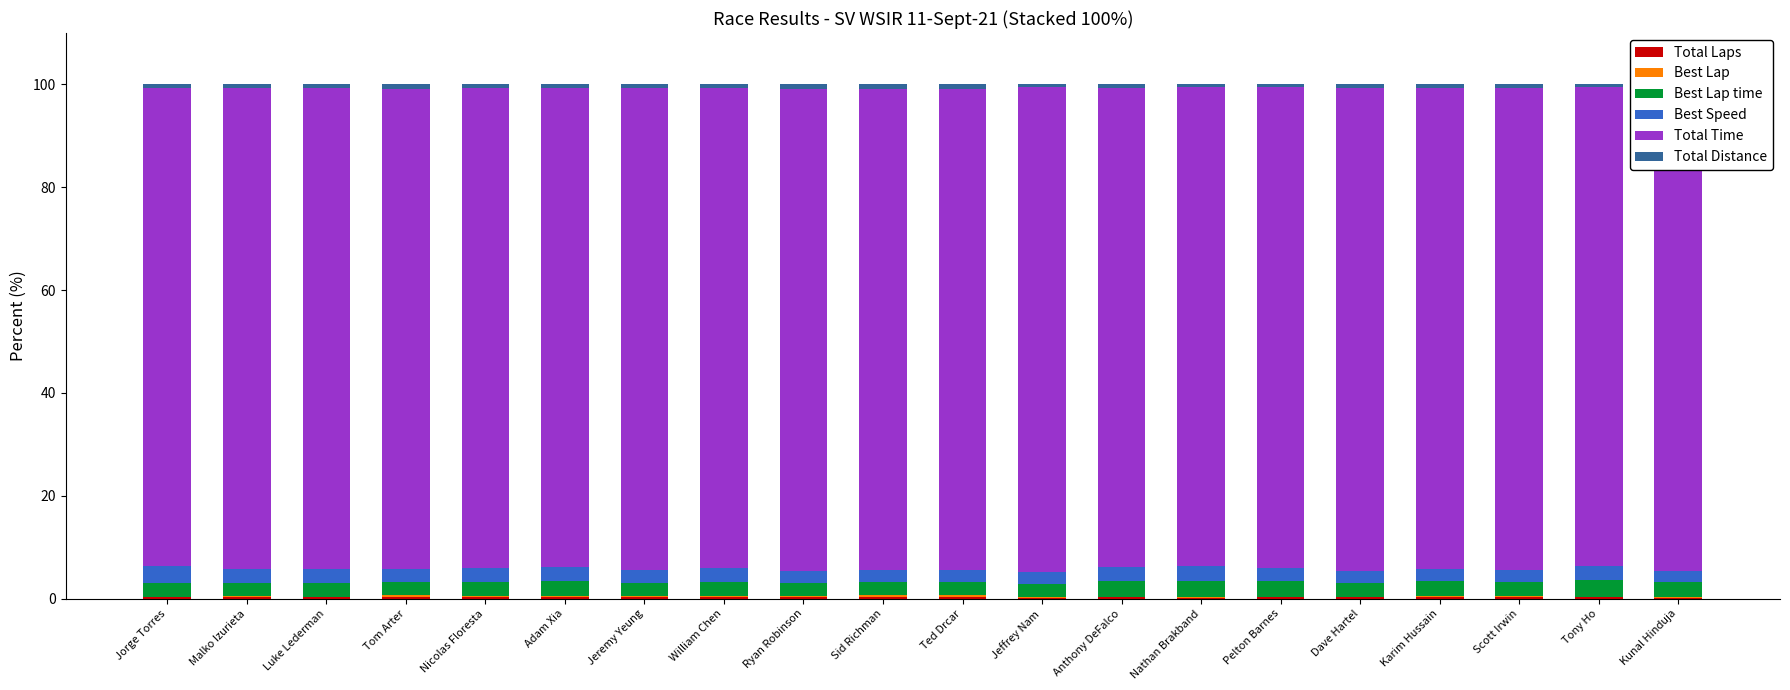

At how many categories does at least one series exceed 11?

20